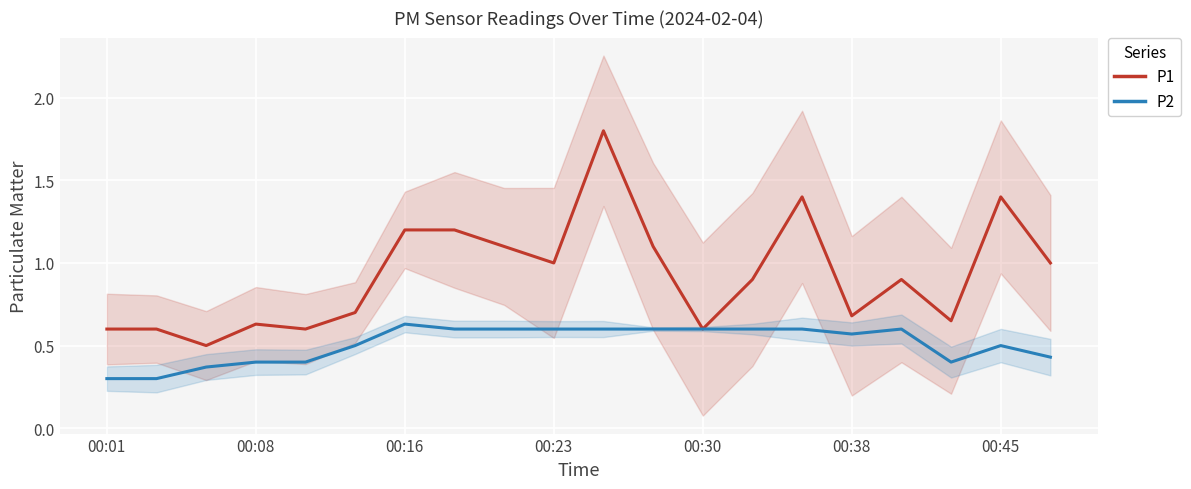

Reading left to right, what are all the values shown in this chart?

P1: 0.6	0.6	0.5	0.6	0.6	0.7	1.2	1.2	1.1	1.0	1.8	1.1	0.6	0.9	1.4	0.7	0.9	0.7	1.4	1.0
P2: 0.3	0.3	0.4	0.4	0.4	0.5	0.6	0.6	0.6	0.6	0.6	0.6	0.6	0.6	0.6	0.6	0.6	0.4	0.5	0.4